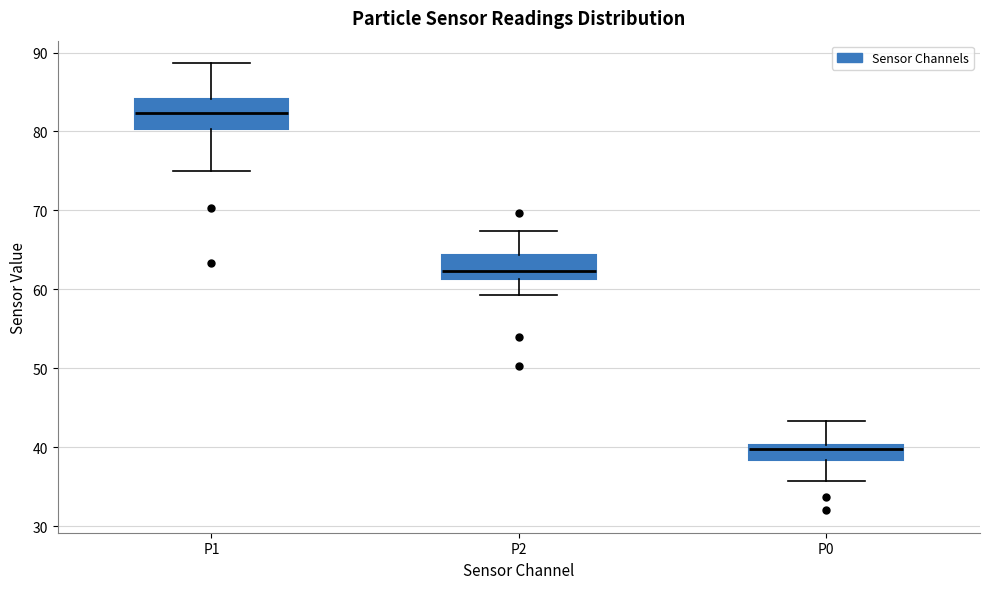

Reading left to right, read every box against the y-axis: the position of its median line, the range the box covers, and the ends of its whiskers. The values are not printed on the chart, so give them approximately, as read against the axis.

P1: median 82, box 80 to 84, whiskers 75 to 89
P2: median 62, box 61 to 64, whiskers 59 to 67
P0: median 40 (just below the box's upper edge), box 38 to 40, whiskers 36 to 43